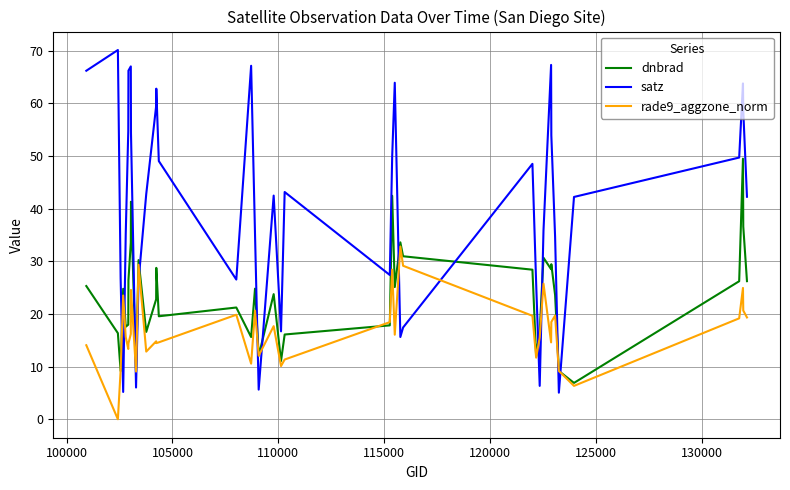

Which series has the widest spread of values?

satz